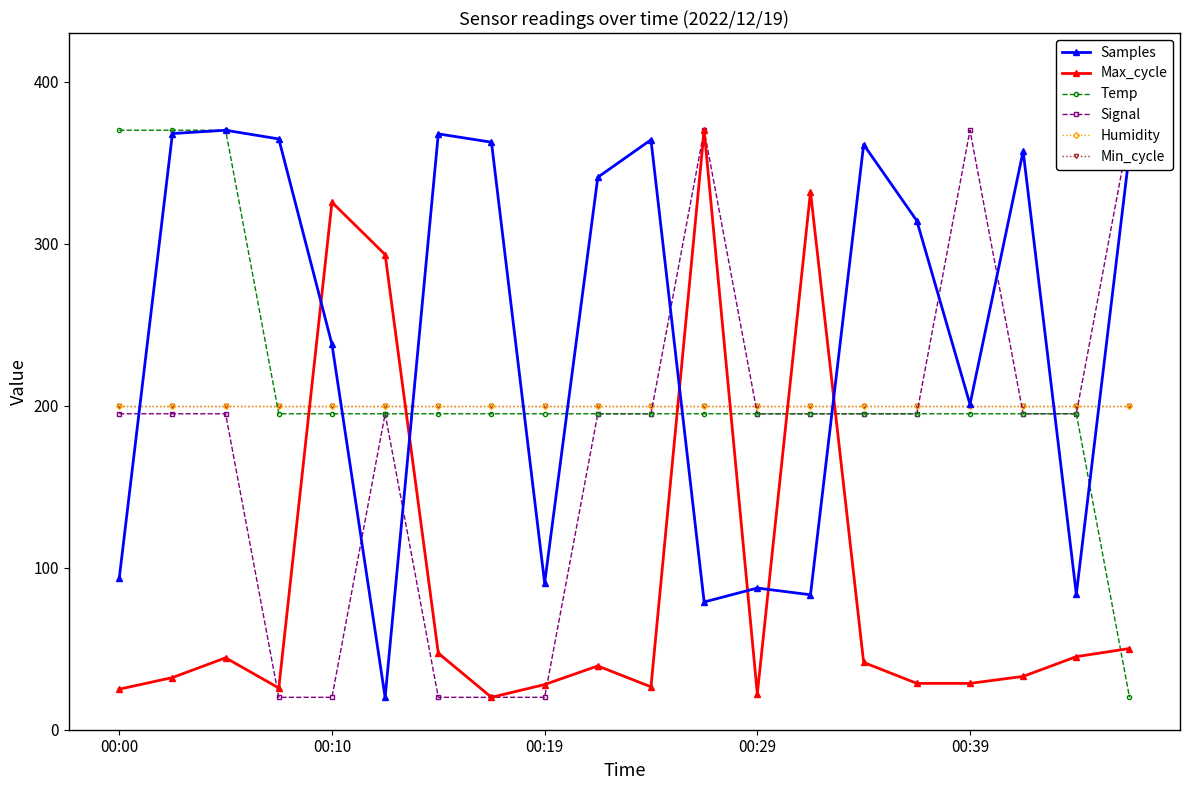

In Signal, how many points are higher than both neighbors (excluding endpoints)?

3